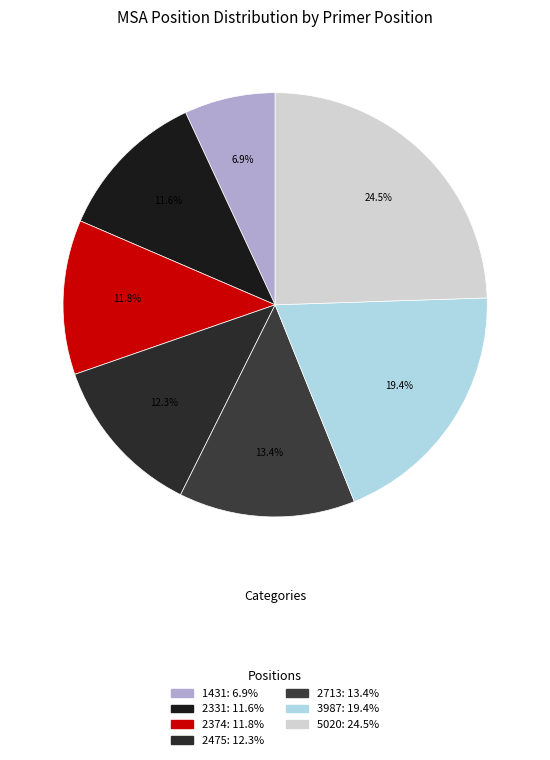

What is the largest slice in the pie chart?

5020